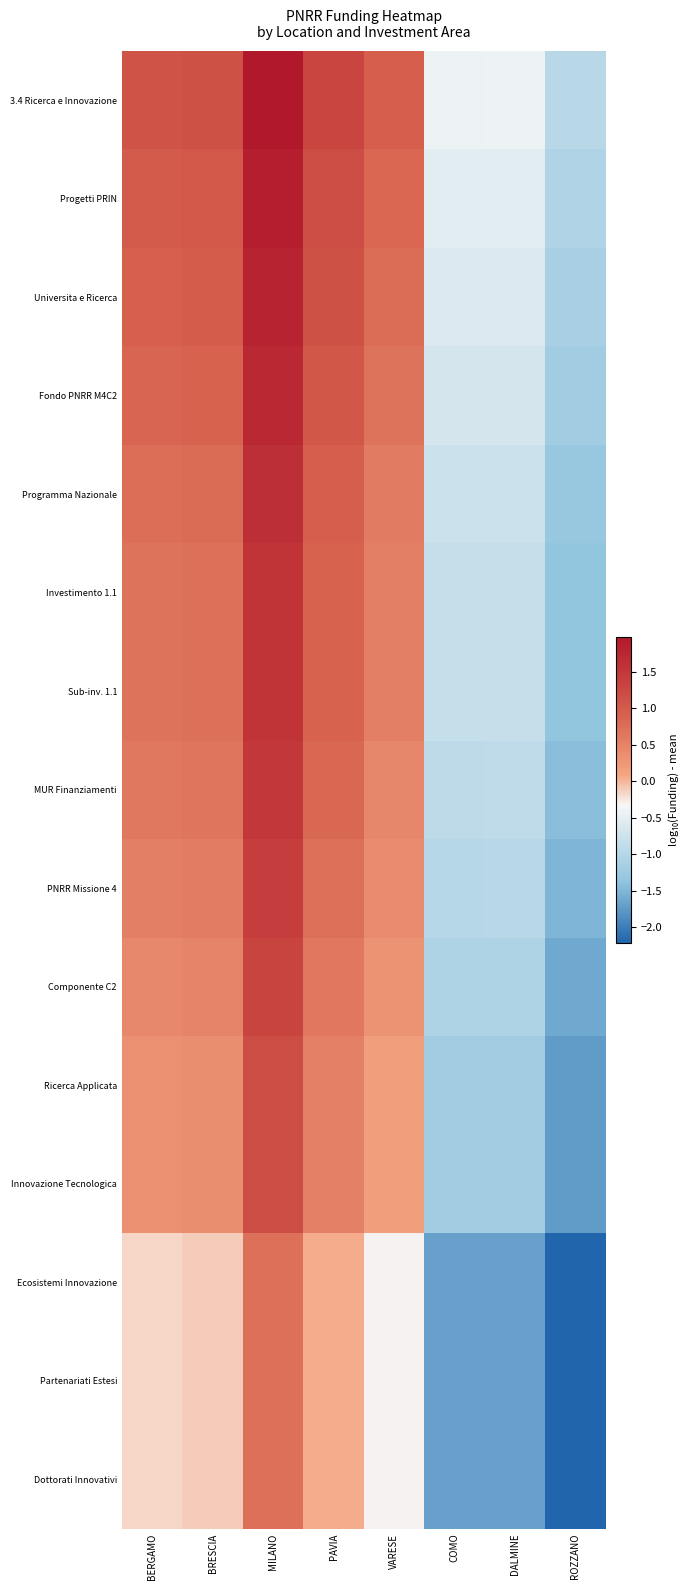

How many series are shown in this chart?

15